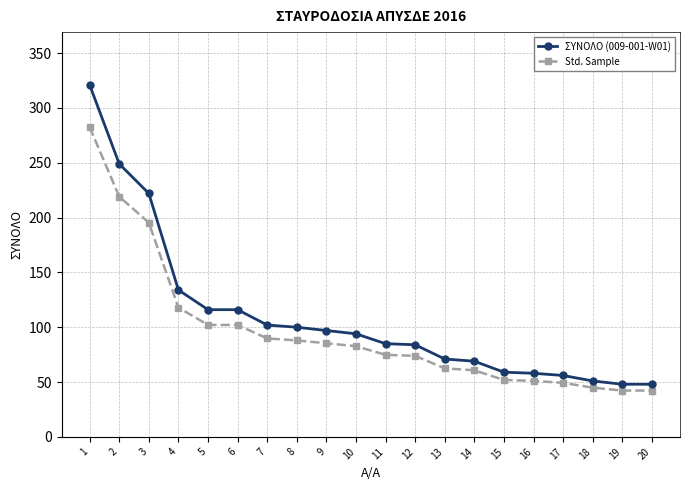

What is the minimum value for ΣΥΝΟΛΟ (009-001-W01)?

48.0